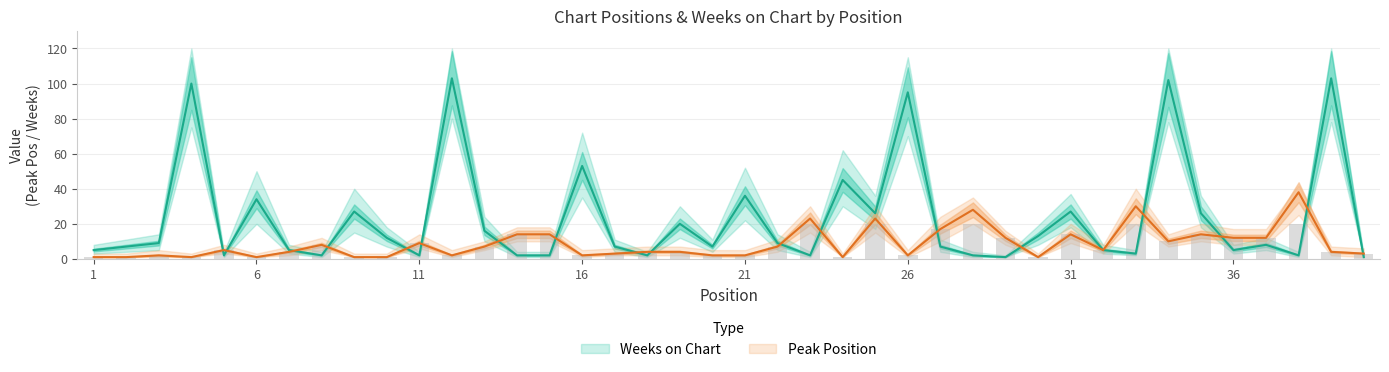

What is the difference between the highest and lowest values at 3?

7